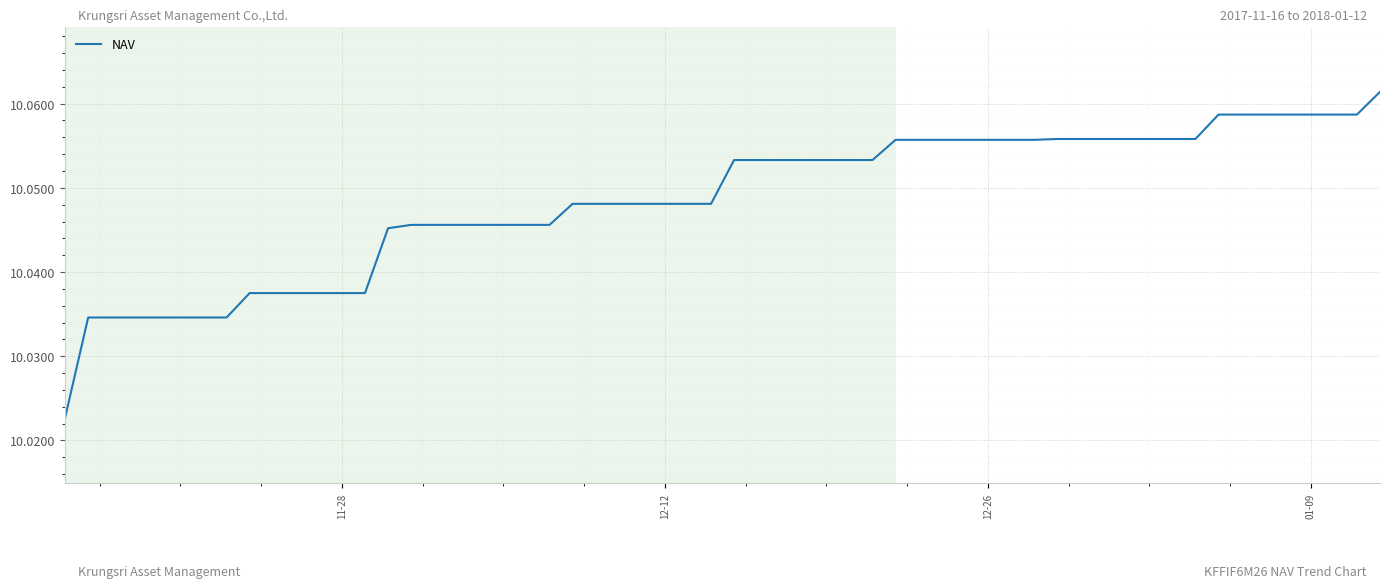

Count the values in the range 10 to 11.

38